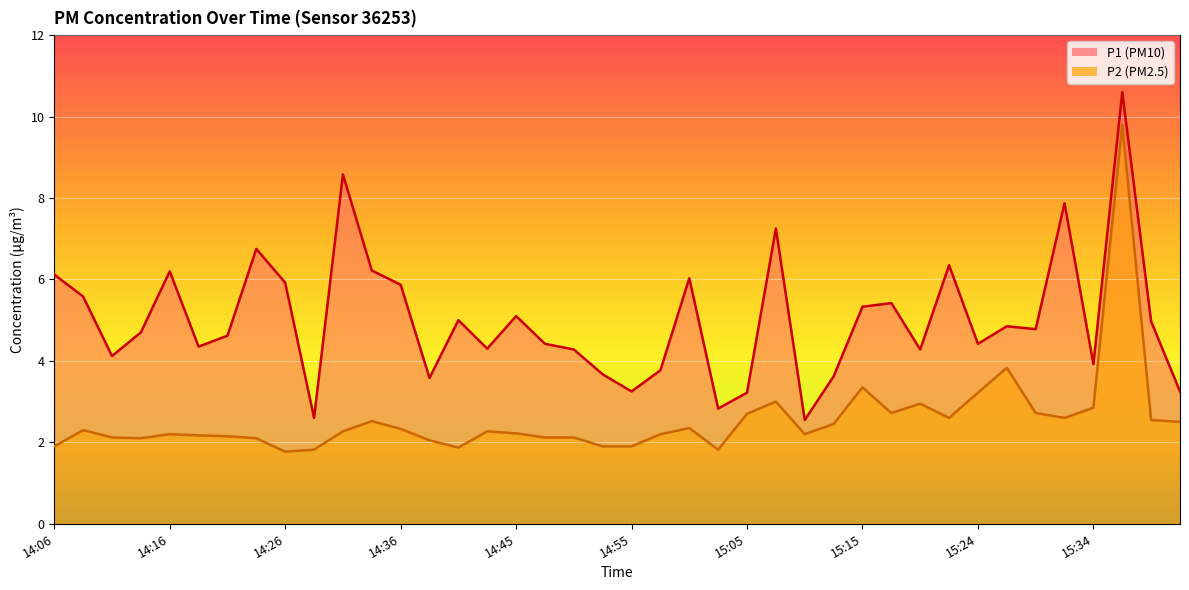

Read the P2 value at 14:55.

1.9